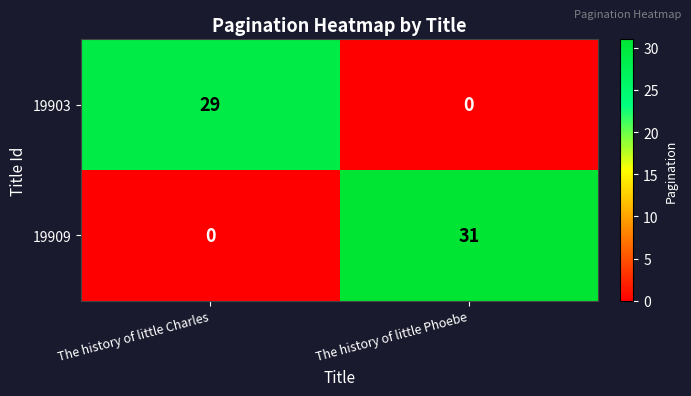

True or false: 19903 has a value of -17 at The history of little Phoebe.

False